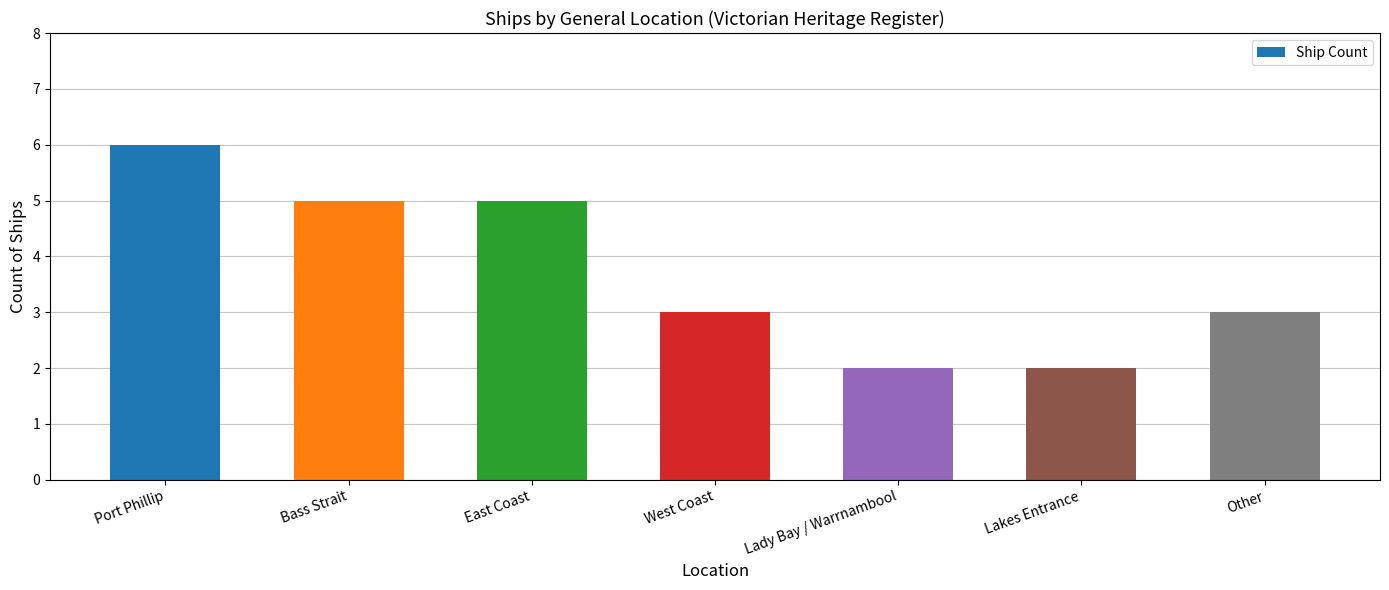

Does the chart contain stacked bars?

No